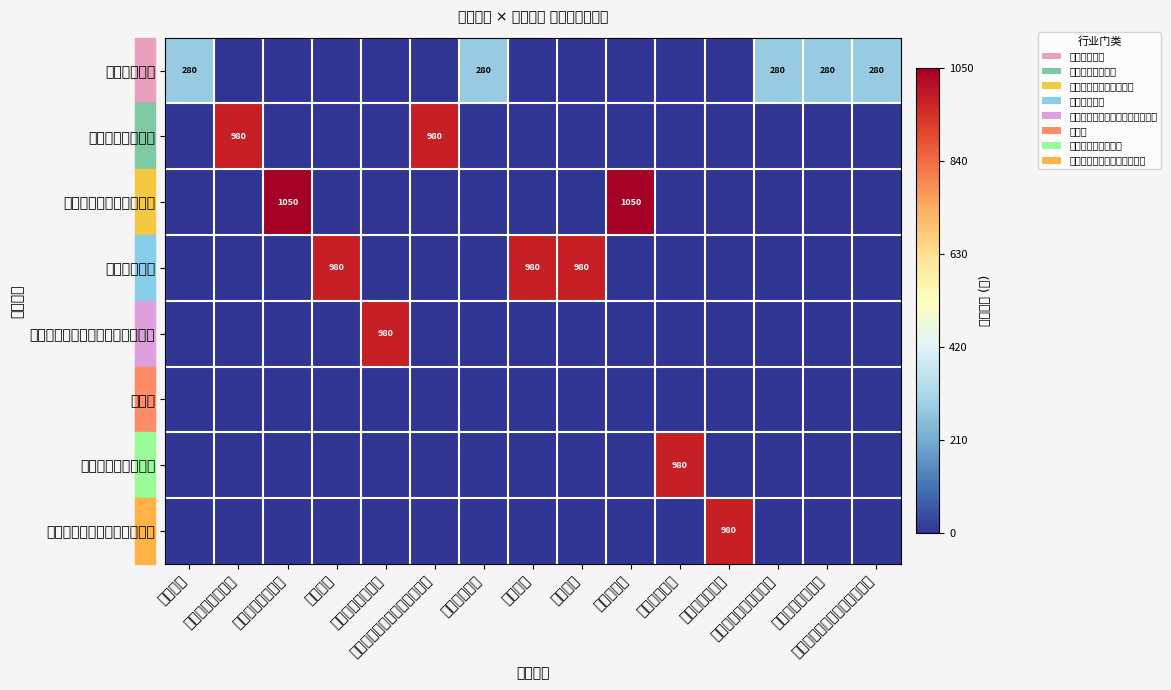

Between 其他机械设备及电子产品批发 and 建材批发, which is larger?

其他机械设备及电子产品批发